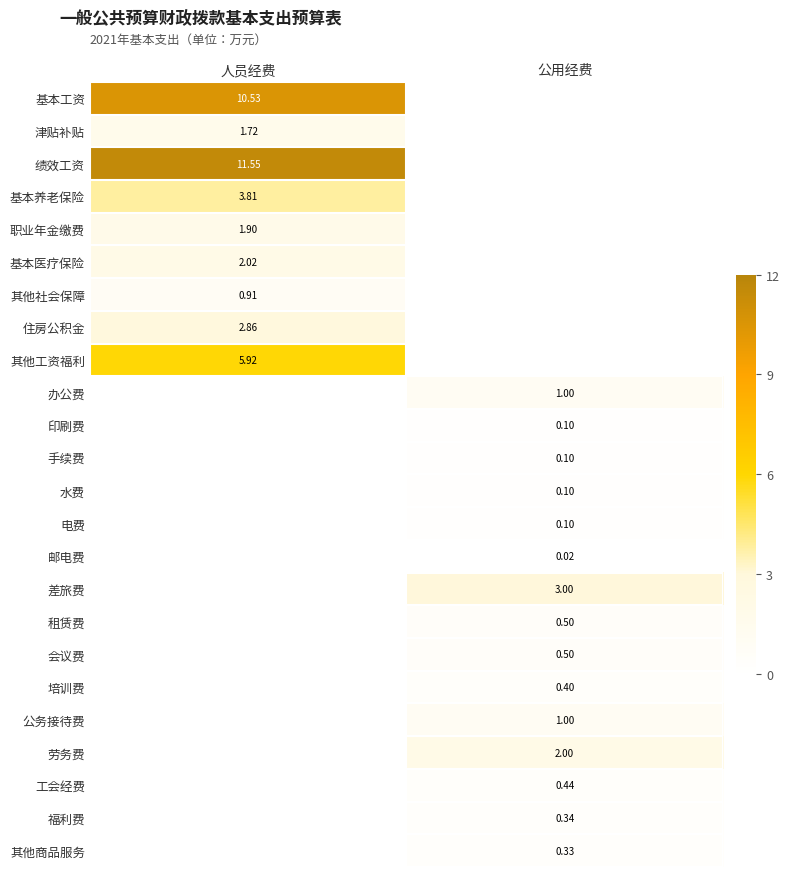

Which series has the largest total across all categories?

绩效工资